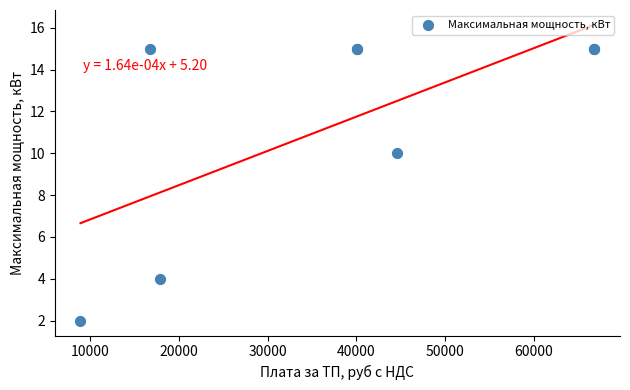

What Y value in the scatter plot is closest to 8?

10